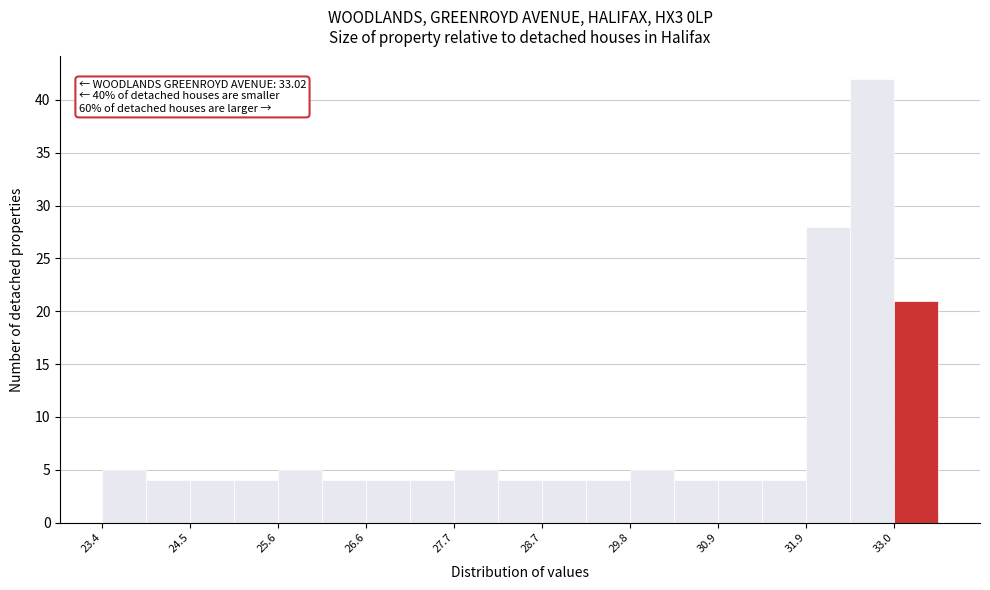

Around what value on the x-axis is the tallest bar? Give the approximate position of its centre, as read against the axis.

32.8